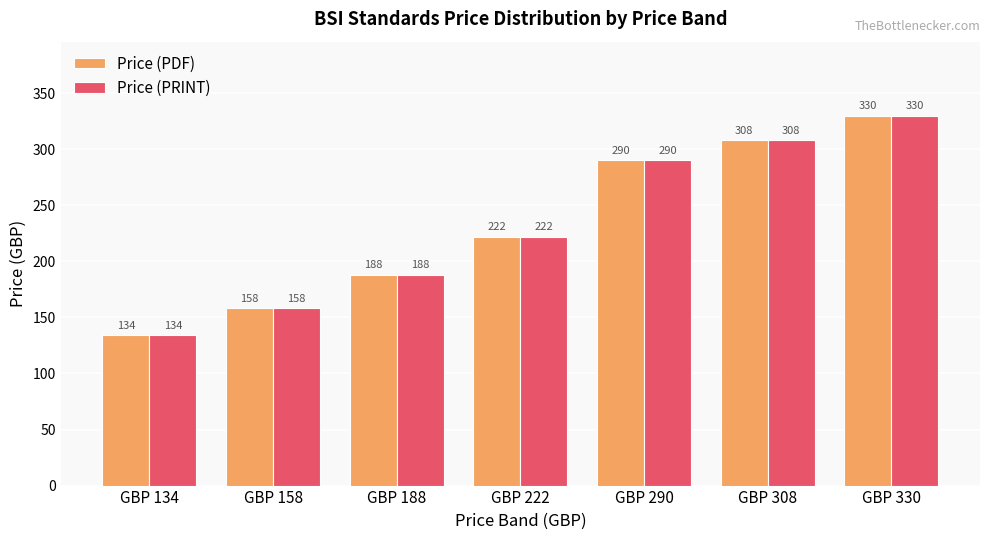

What is the total value across all series at GBP 330?

660